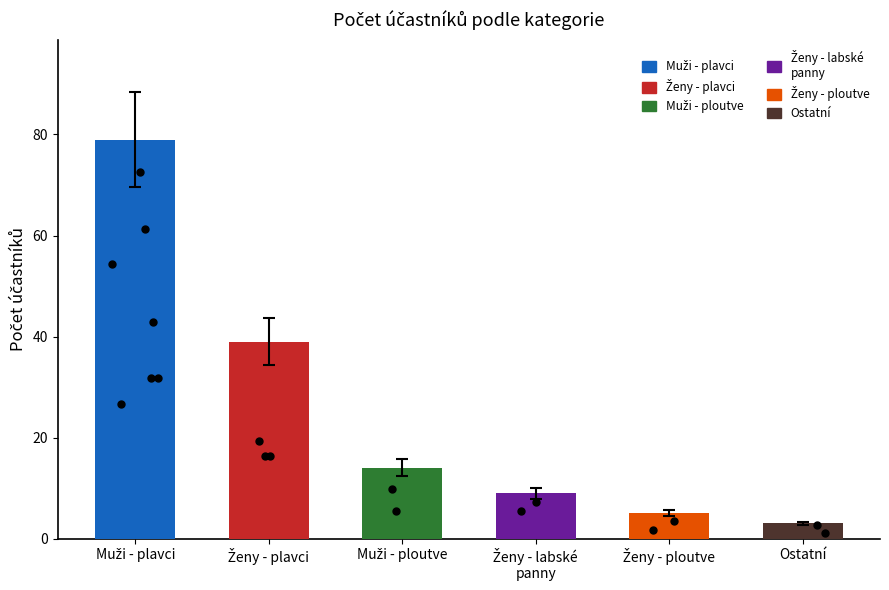

Between Ostatní and Muži - plavci, which is larger?

Muži - plavci